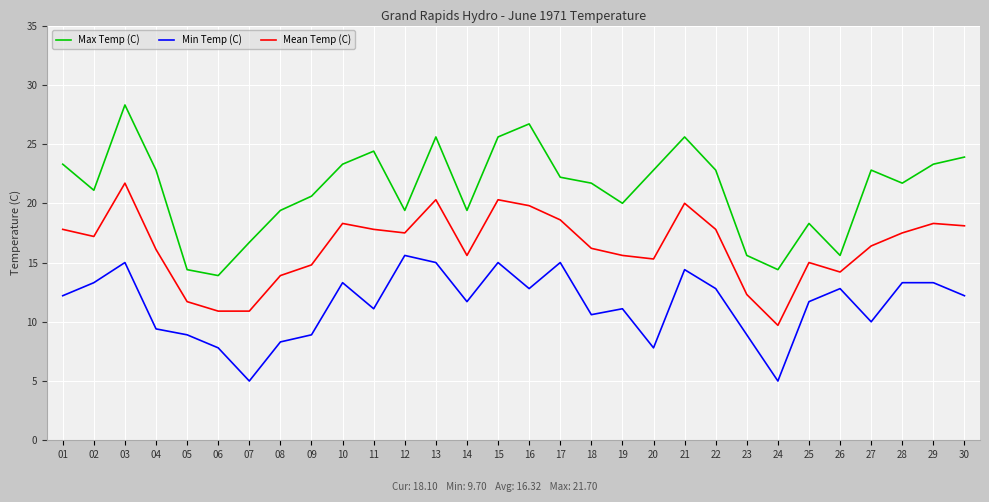

True or false: Max Temp (C) has a value of 25.4 at 23.

False